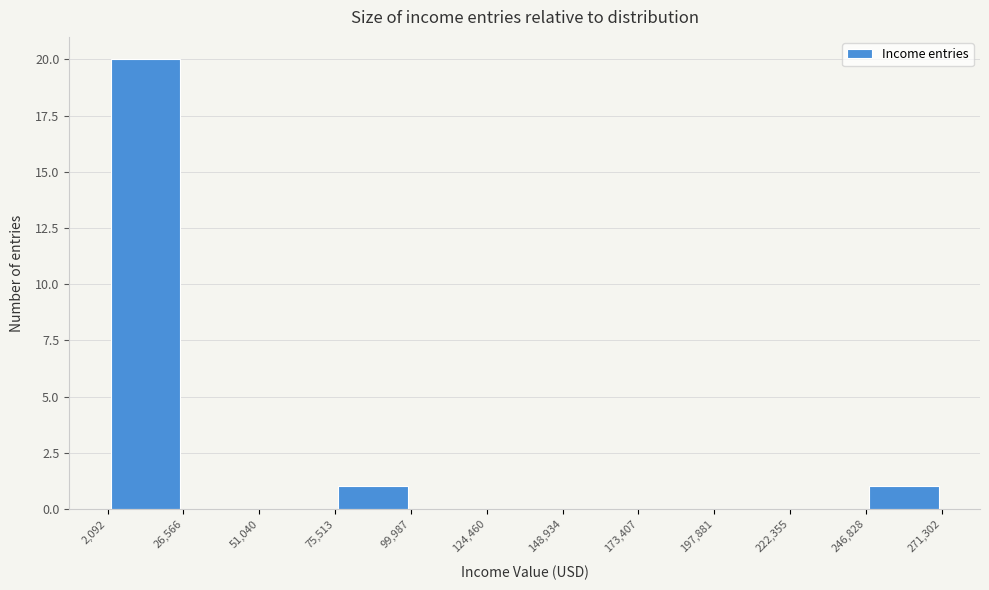

How tall is the bar that spans 246,828 to 271,302 on the x-axis? The values are not printed on the chart, so give them approximately, as read against the axis.

1